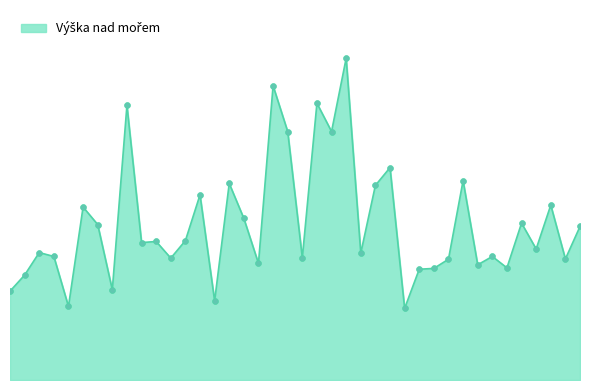

Is this an area chart (filled region under the line)?

Yes